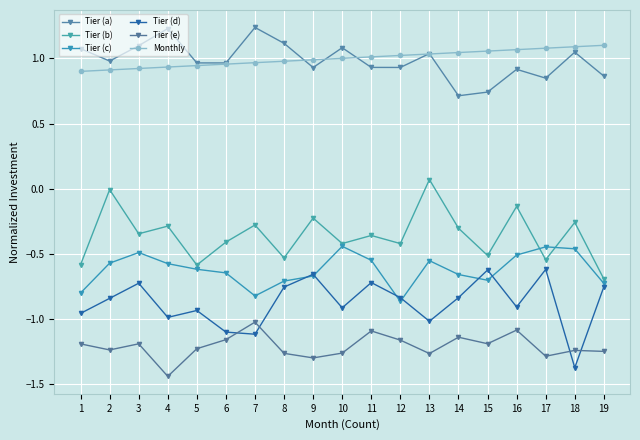

How many lines are shown in the chart?

6